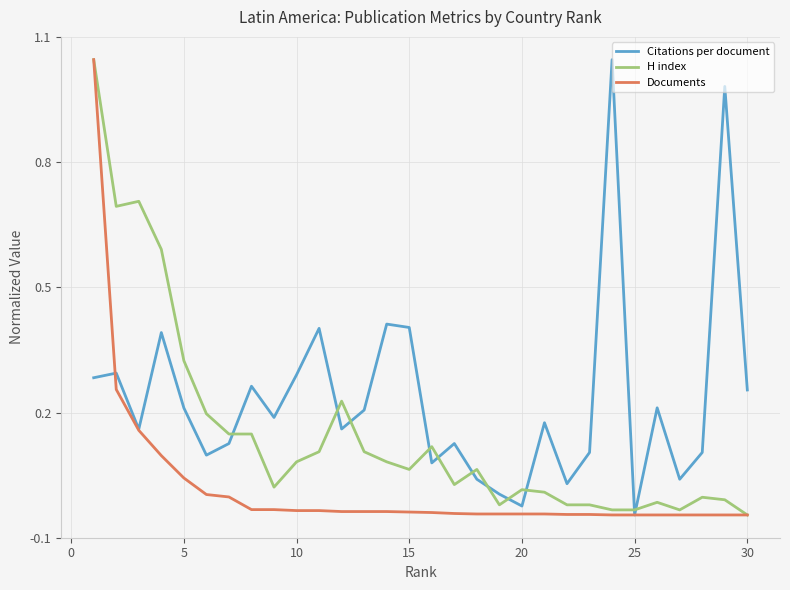

Does the chart display data point markers on the line(s)?

No